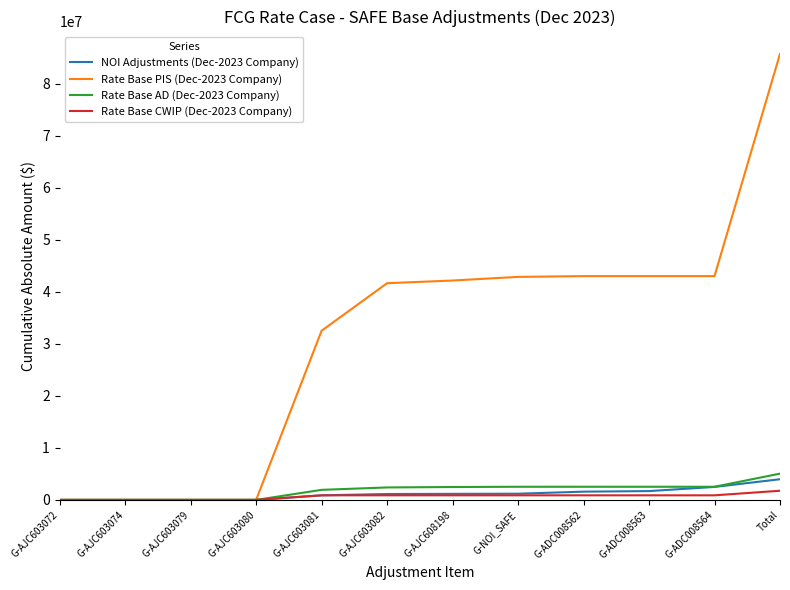

Which category has the highest value in the Rate Base AD (Dec-2023 Company) series?

Total